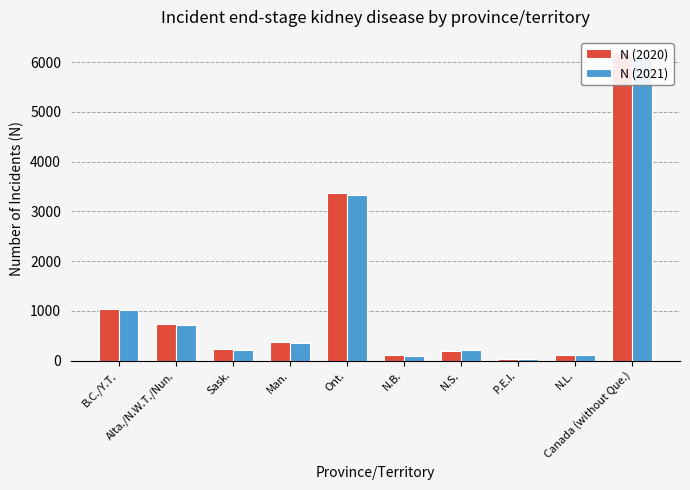

Is the value of N (2021) at B.C./Y.T. greater than the value of N (2020) at P.E.I.?

Yes